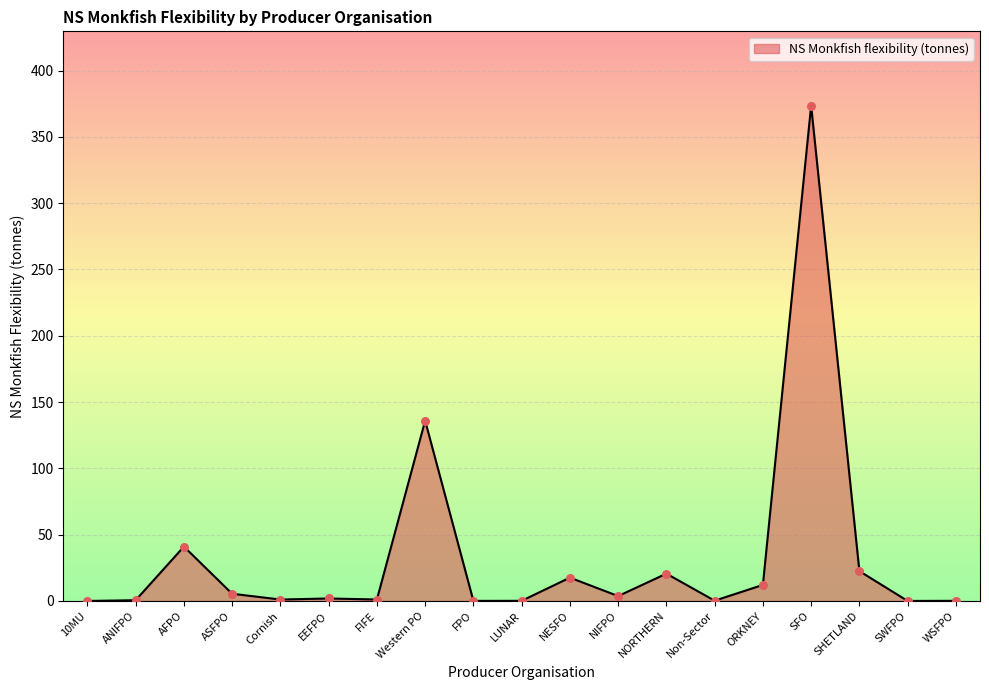

What is the change in value from NIFPO to ORKNEY?

+8.4